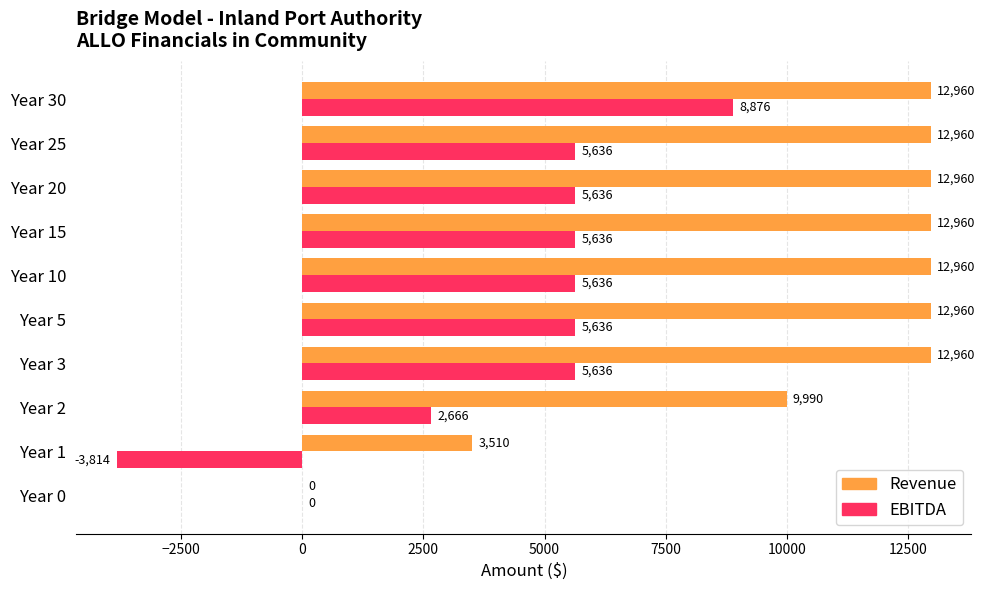

Which series has the largest total across all categories?

Revenue